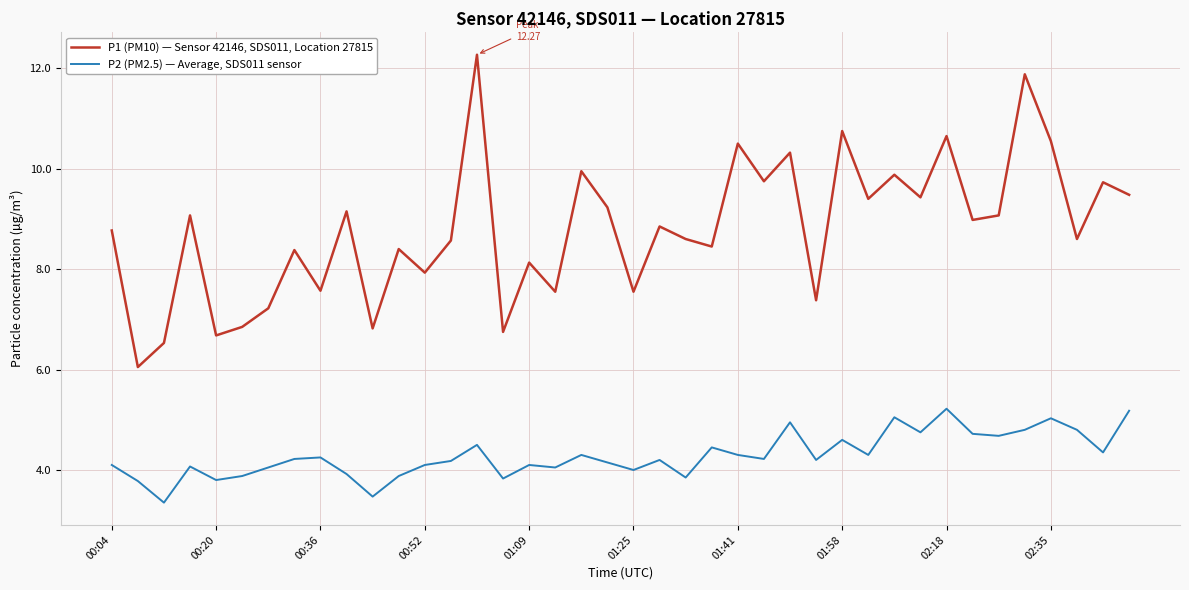

Rank the series by their average value, from highest to lowest.

P1 (PM10) — Sensor 42146, SDS011, Location 27815, P2 (PM2.5) — Average, SDS011 sensor